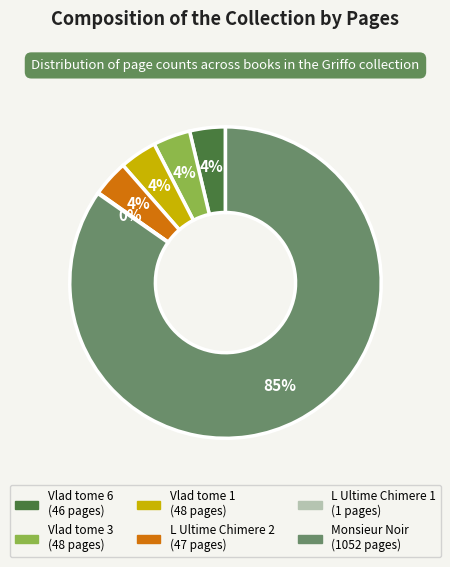

To the nearest percent, what is the average slice percentage?

17%